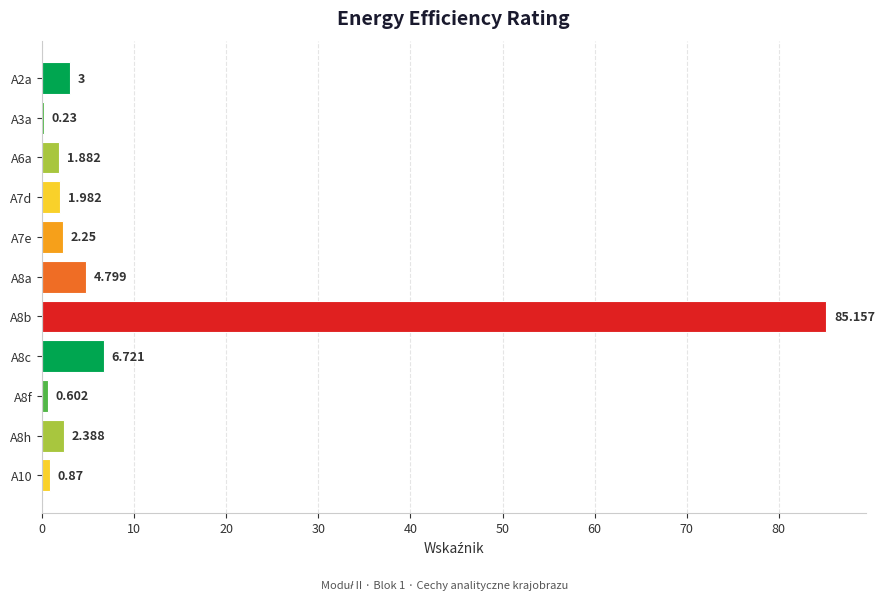

How many data points does each series have?

11